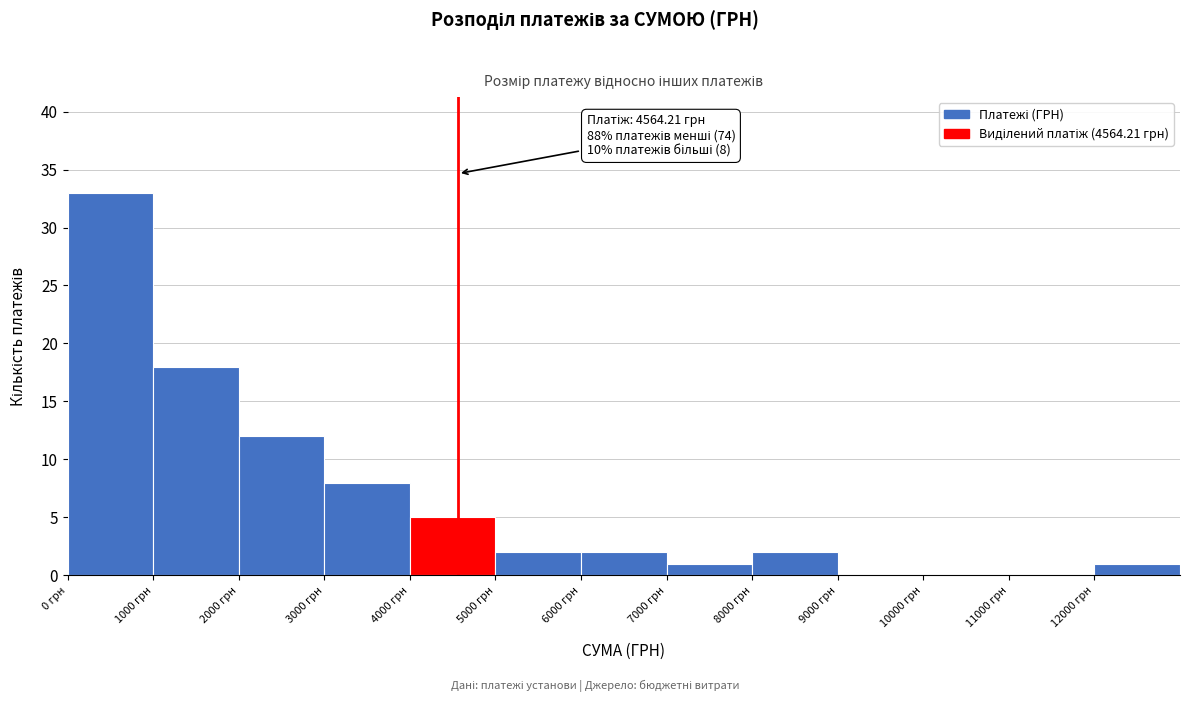

Which range on the x-axis has the tallest bar?

0 to 1000